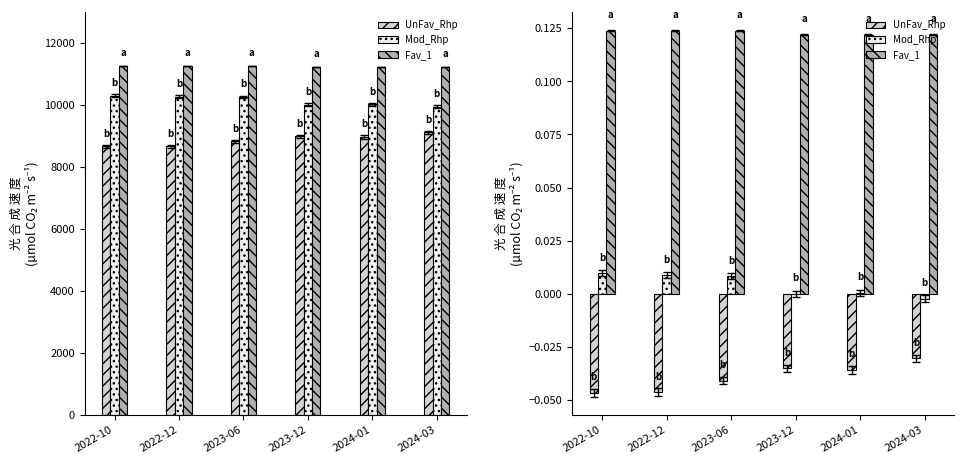

Reading left to right, what are all the values shown in this chart?

UnFav_Rhp: -0.0	-0.0	-0.0	-0.0	-0.0	-0.0
Mod_Rhp: 0.0	0.0	0.0	0.0	0.0	-0.0
Fav_1: 0.1	0.1	0.1	0.1	0.1	0.1